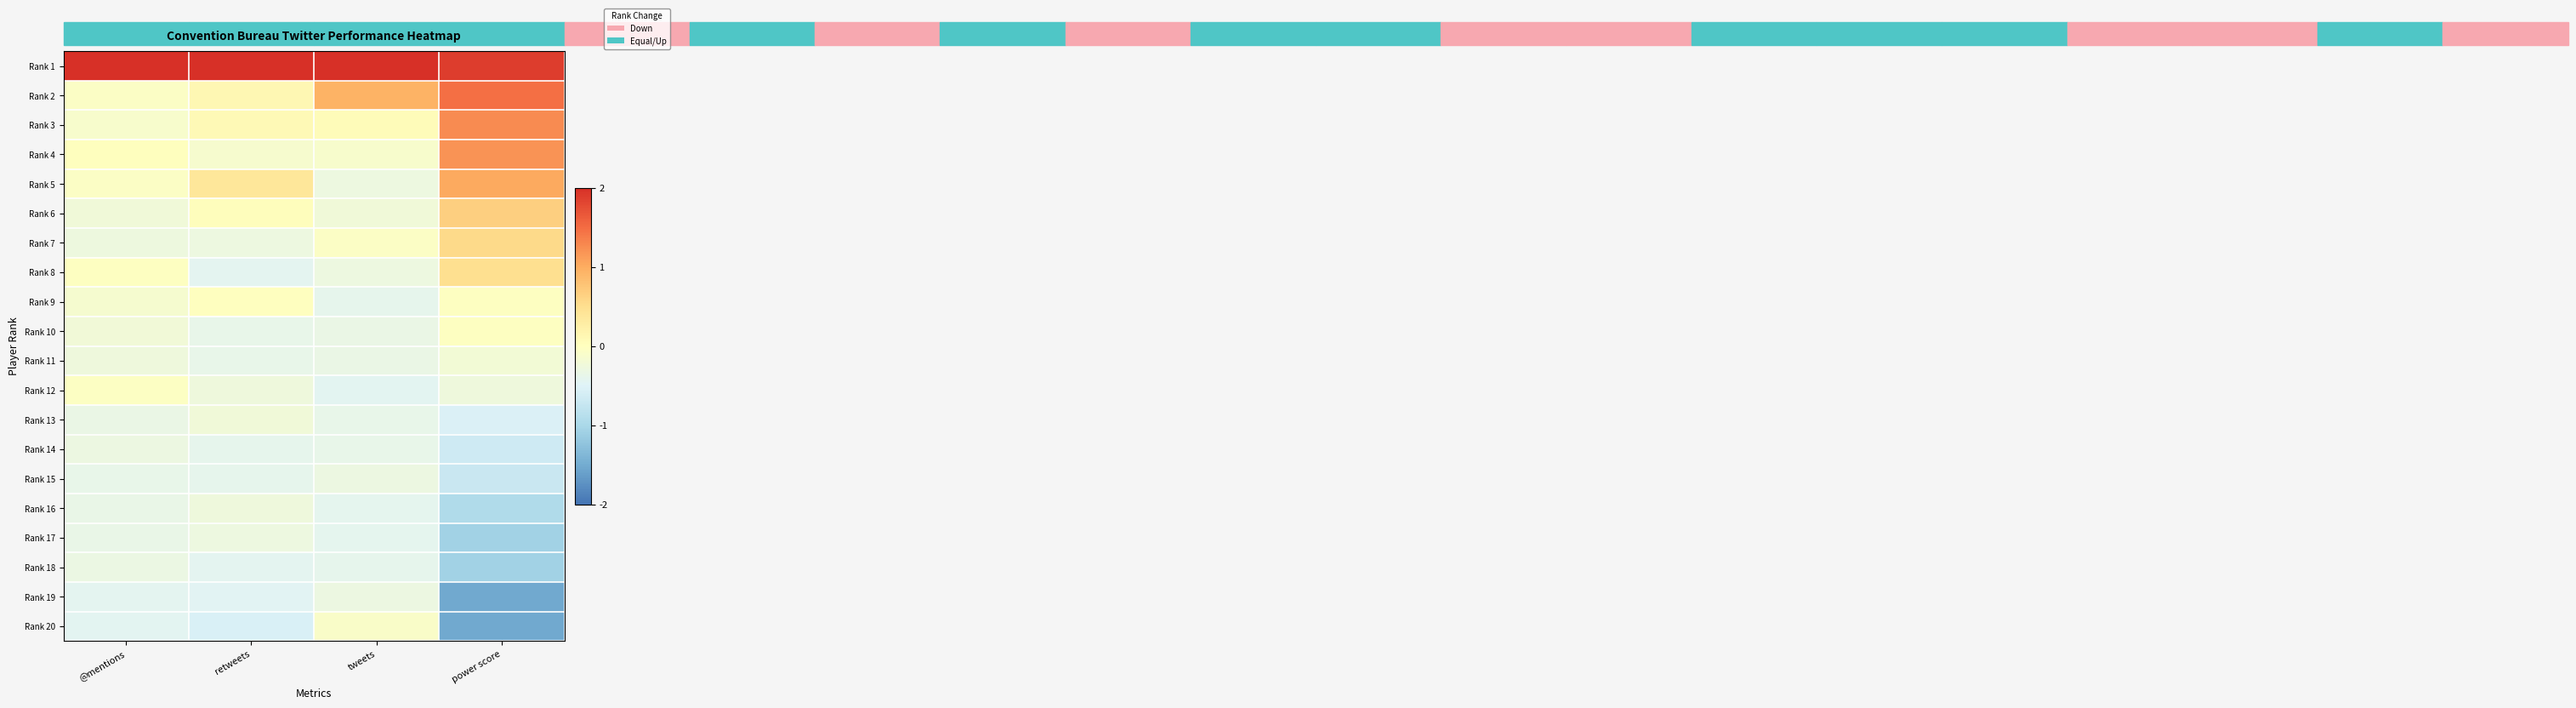

Reading left to right, what are all the values shown in this chart?

Rank 1: @mentions=4.3	retweets=4.2	tweets=4.2	power score=1.9
Rank 2: @mentions=-0.1	retweets=0.1	tweets=0.9	power score=1.5
Rank 3: @mentions=-0.1	retweets=0.1	tweets=0.1	power score=1.3
Rank 4: @mentions=0.0	retweets=-0.1	tweets=-0.1	power score=1.2
Rank 5: @mentions=-0.1	retweets=0.4	tweets=-0.3	power score=1.0
Rank 6: @mentions=-0.2	retweets=0.0	tweets=-0.2	power score=0.7
Rank 7: @mentions=-0.3	retweets=-0.3	tweets=-0.1	power score=0.6
Rank 8: @mentions=-0.0	retweets=-0.4	tweets=-0.3	power score=0.5
Rank 9: @mentions=-0.2	retweets=-0.0	tweets=-0.4	power score=-0.0
Rank 10: @mentions=-0.2	retweets=-0.4	tweets=-0.3	power score=-0.0
Rank 11: @mentions=-0.3	retweets=-0.4	tweets=-0.3	power score=-0.2
Rank 12: @mentions=-0.0	retweets=-0.3	tweets=-0.4	power score=-0.3
Rank 13: @mentions=-0.3	retweets=-0.2	tweets=-0.4	power score=-0.5
Rank 14: @mentions=-0.3	retweets=-0.4	tweets=-0.4	power score=-0.7
Rank 15: @mentions=-0.4	retweets=-0.4	tweets=-0.3	power score=-0.7
Rank 16: @mentions=-0.4	retweets=-0.3	tweets=-0.4	power score=-0.9
Rank 17: @mentions=-0.4	retweets=-0.3	tweets=-0.4	power score=-1.1
Rank 18: @mentions=-0.3	retweets=-0.4	tweets=-0.4	power score=-1.1
Rank 19: @mentions=-0.4	retweets=-0.5	tweets=-0.3	power score=-1.5
Rank 20: @mentions=-0.4	retweets=-0.6	tweets=-0.1	power score=-1.5